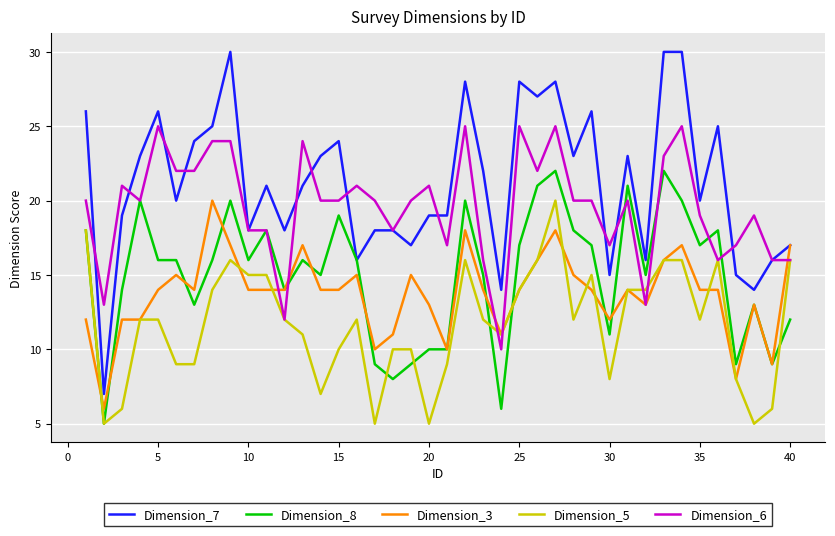

Which series has the largest total across all categories?

Dimension_7